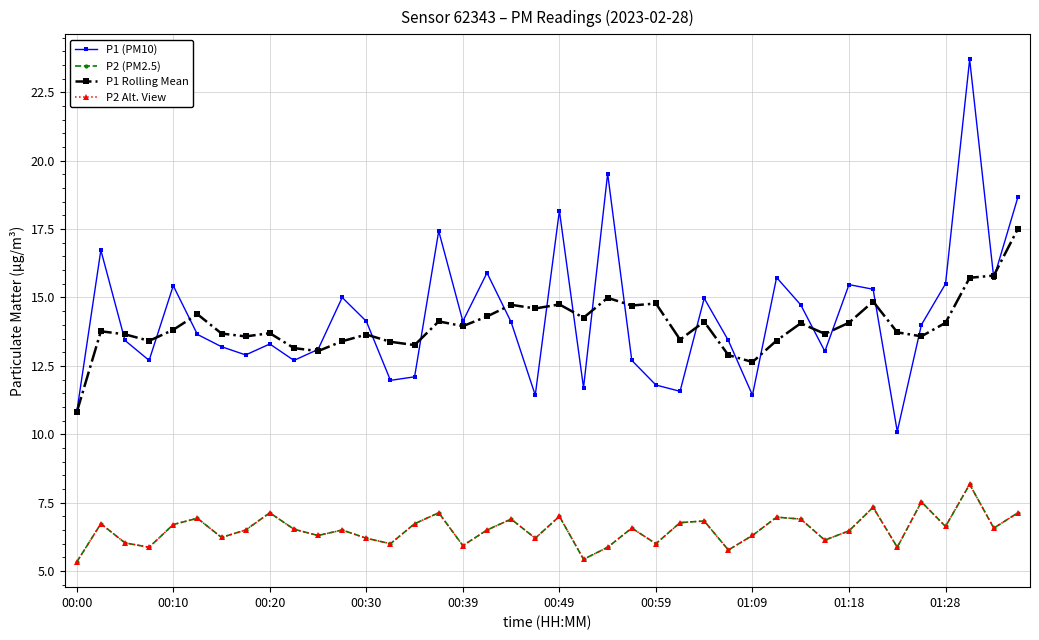

How many lines are shown in the chart?

4